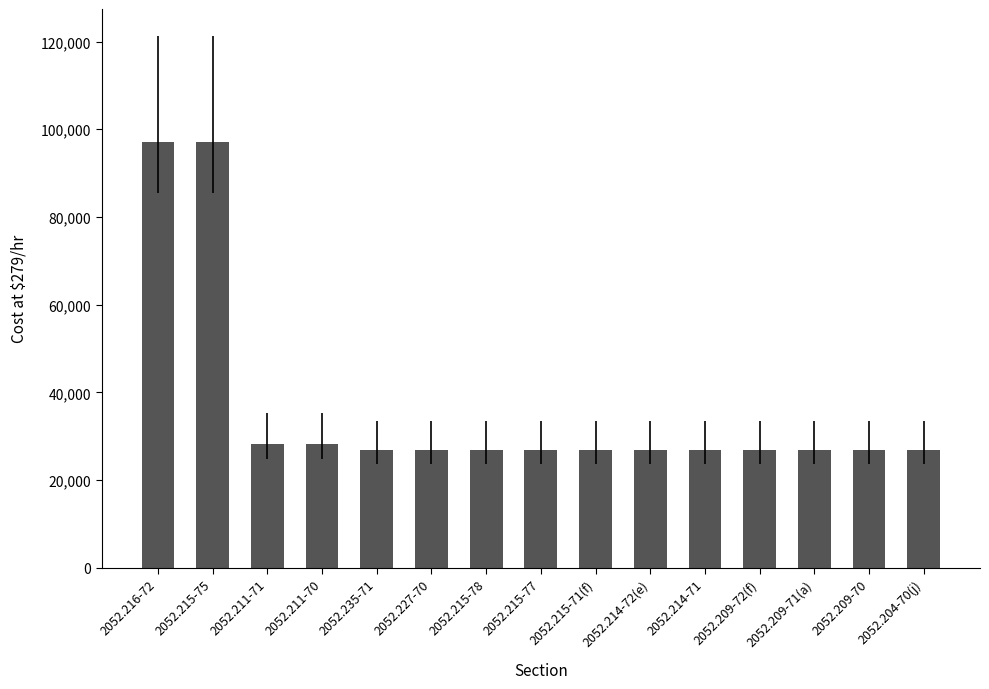

What is the value of the 6th bar from the left?

26784